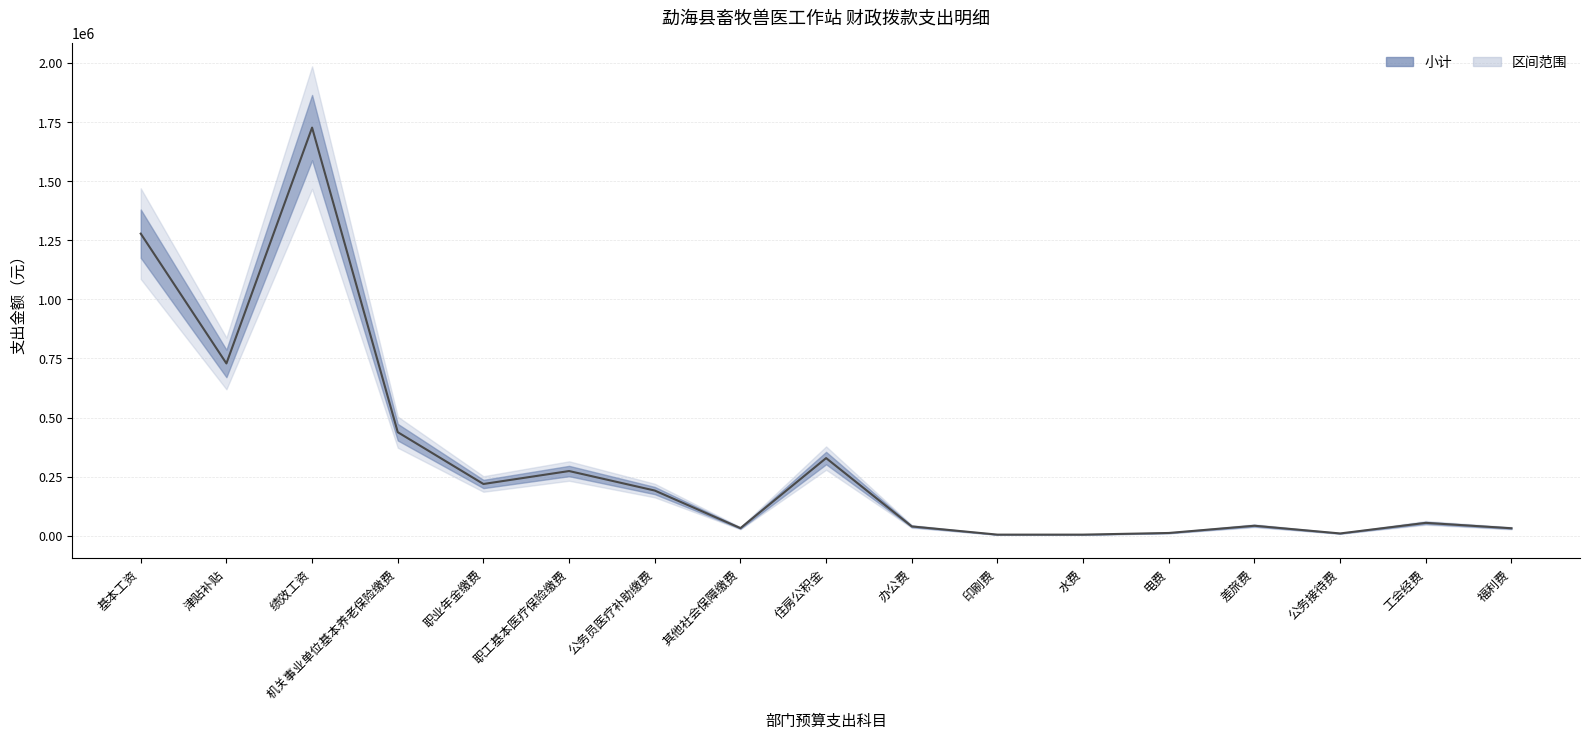

List the labels in order of value, smallest first.

印刷费, 水费, 公务接待费, 电费, 福利费, 其他社会保障缴费, 办公费, 差旅费, 工会经费, 公务员医疗补助缴费, 职业年金缴费, 职工基本医疗保险缴费, 住房公积金, 机关事业单位基本养老保险缴费, 津贴补贴, 基本工资, 绩效工资